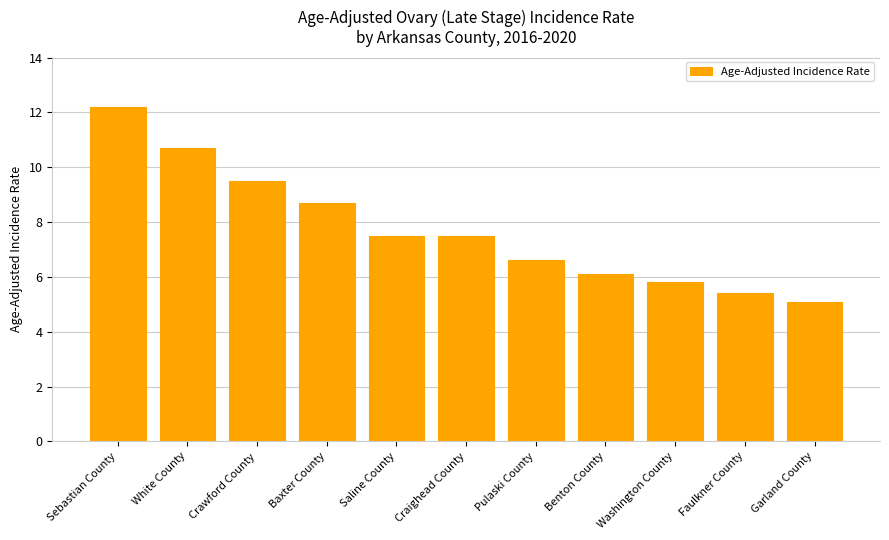

What is the difference between the maximum and minimum values?

7.1